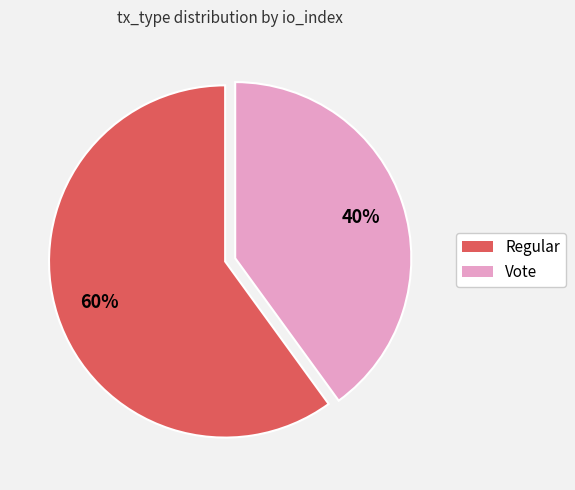

Which category accounts for the majority?

Regular